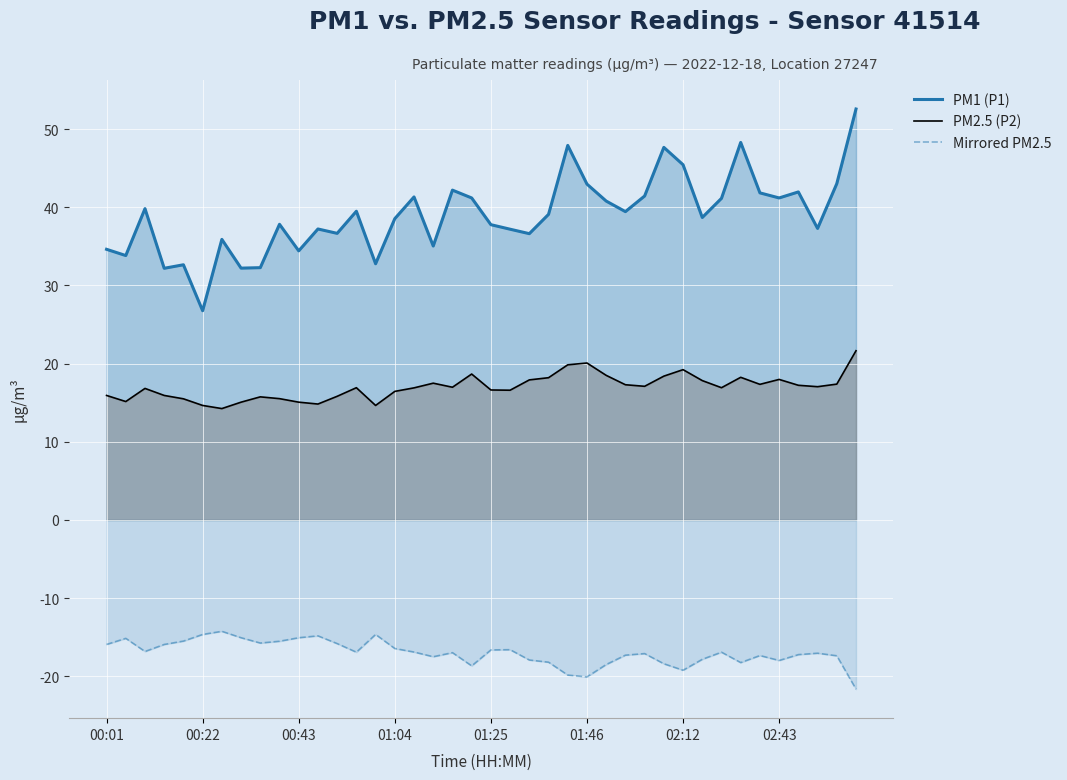

Which series has the largest range (max minus min)?

PM1 (P1)